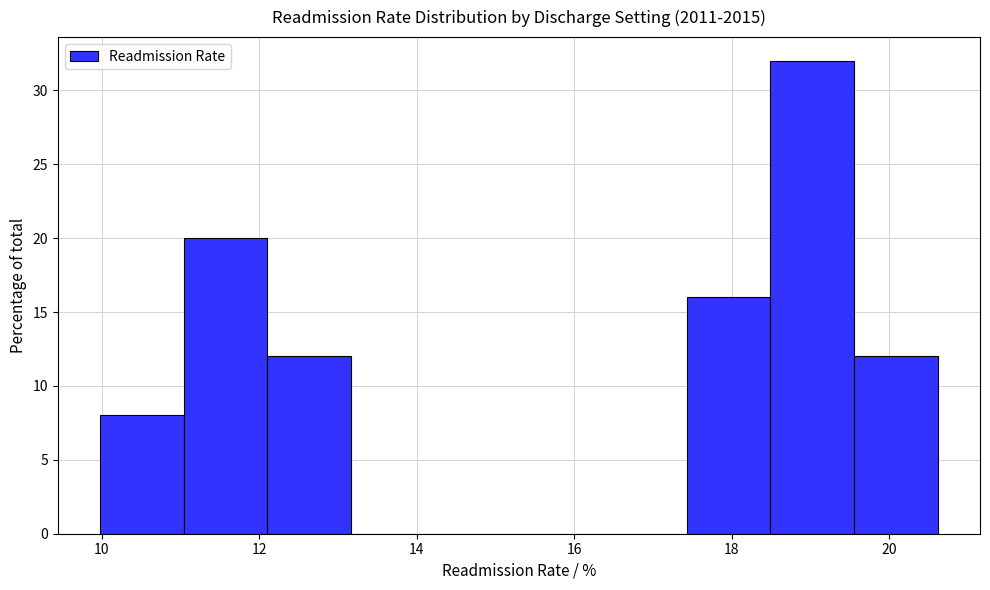

Reading left to right, list every bar in this chart as the range it spans on the x-axis followed by its height. Neither the bar edges nor the heights are printed on the chart, so give them approximately, as read against the axes.

10.0 to 11.0: 8
11.0 to 12.2: 20
12.2 to 13.2: 12
13.2 to 14.2: 0
14.2 to 15.2: 0
15.2 to 16.4: 0
16.4 to 17.4: 0
17.4 to 18.4: 16
18.4 to 19.6: 32
19.6 to 20.6: 12